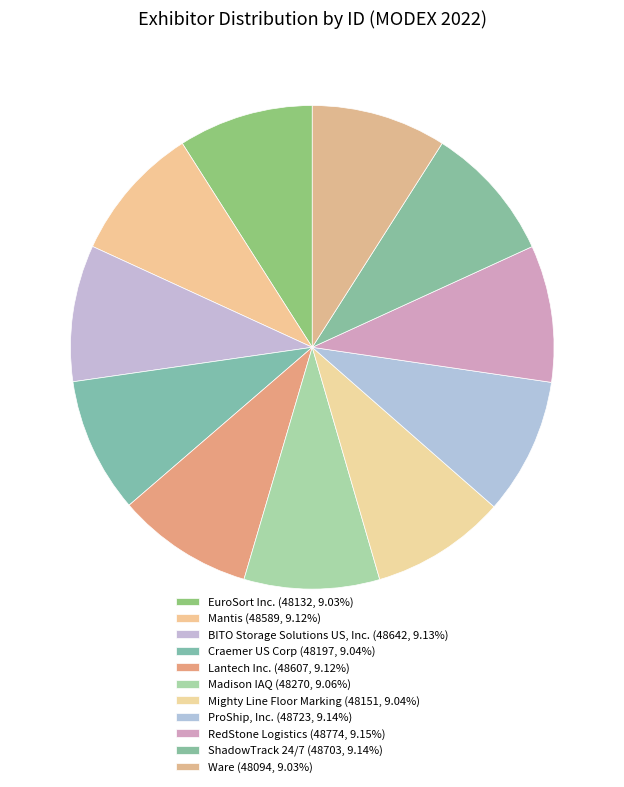

Which category has the smallest portion of the pie?

Ware